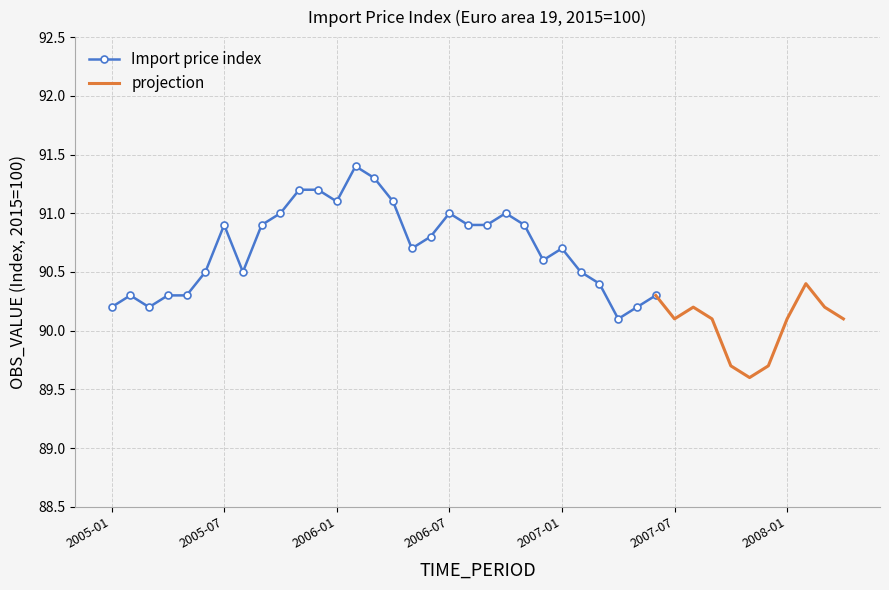

What is the difference between the maximum and minimum values?

1.8